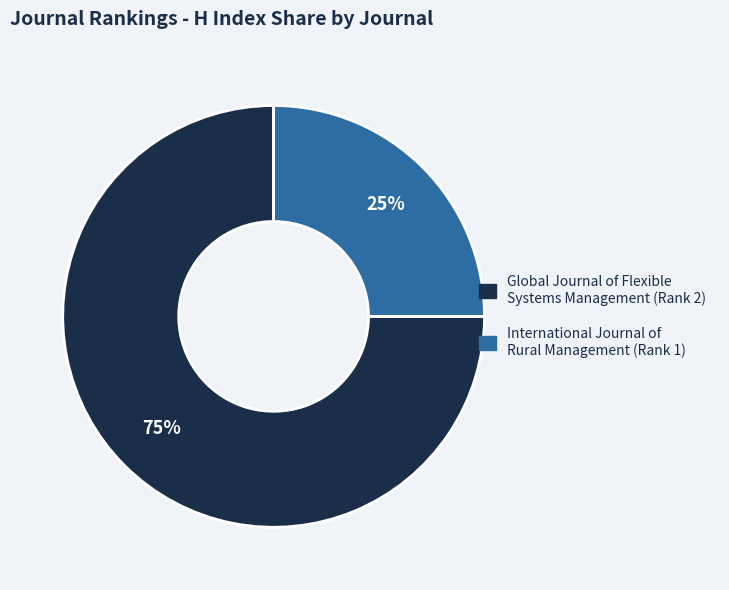

Which slice is the largest?

Global Journal of Flexible Systems Management (Rank 2)